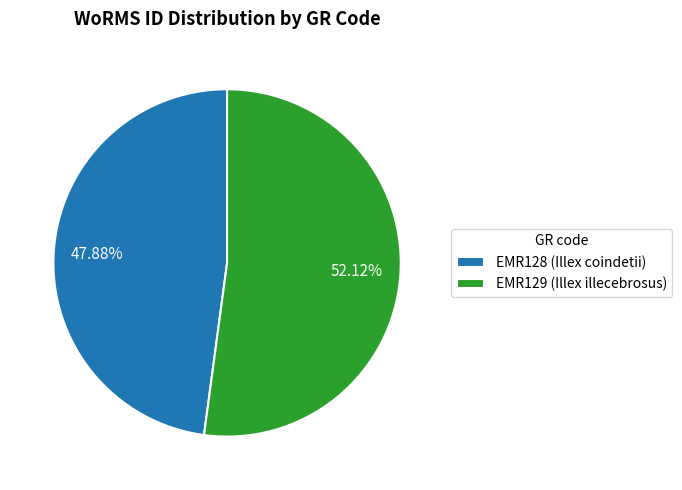

How many slices are in this pie chart?

2